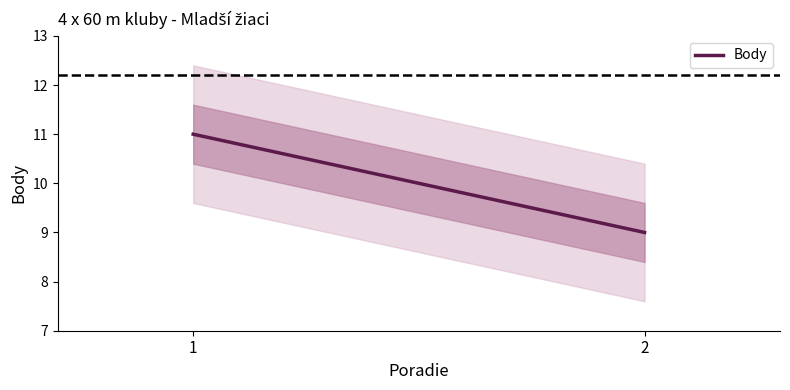

Read the value at 2.

9